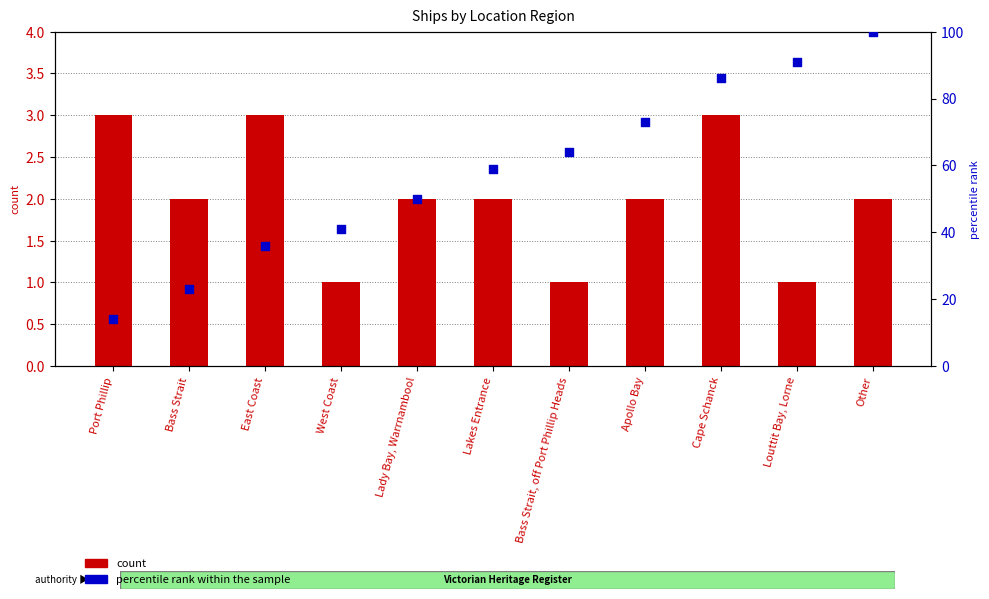

Which series has the largest total across all categories?

percentile rank within the sample